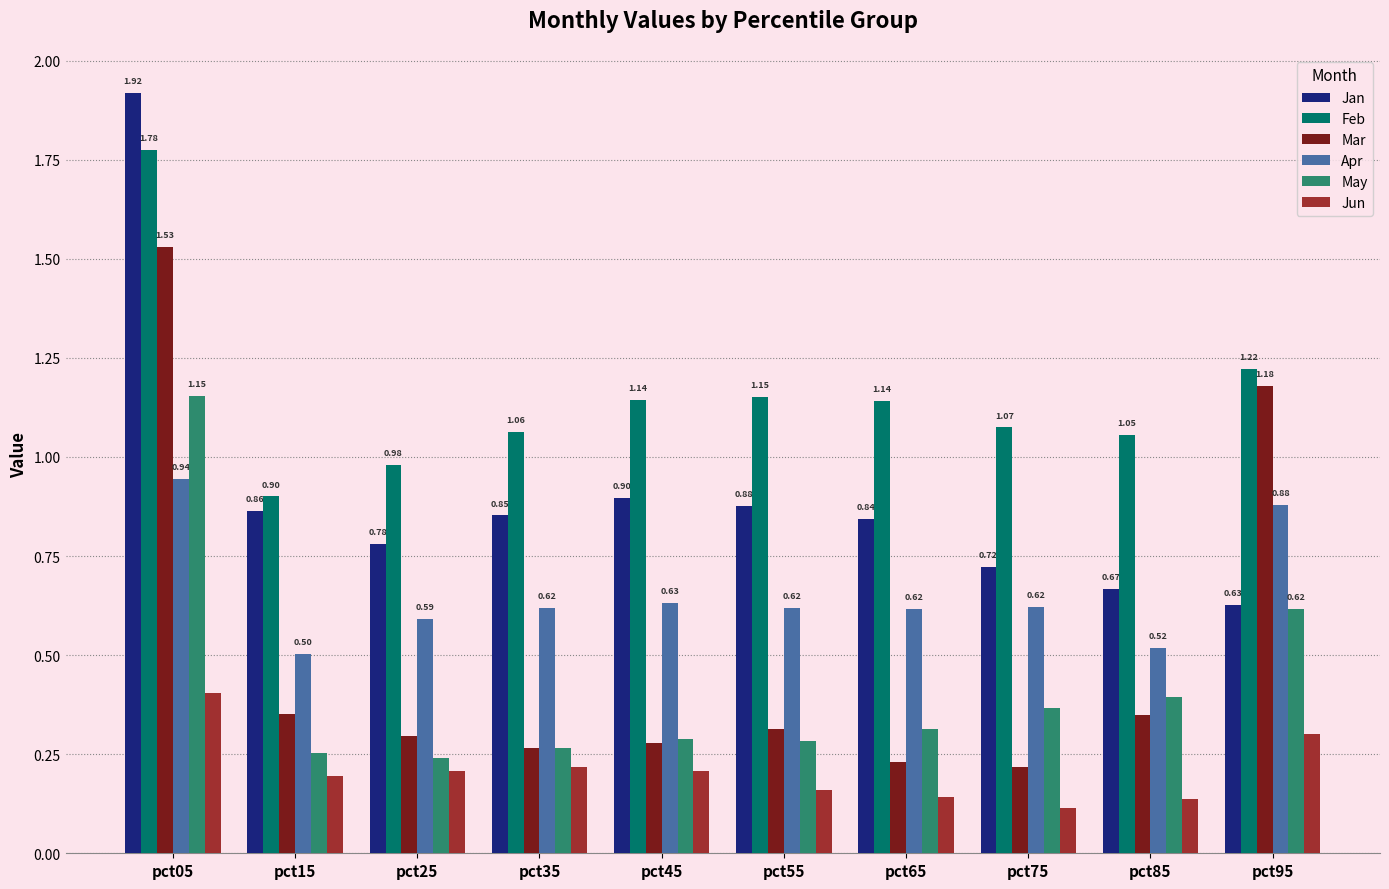

Which series has the largest range (max minus min)?

Mar